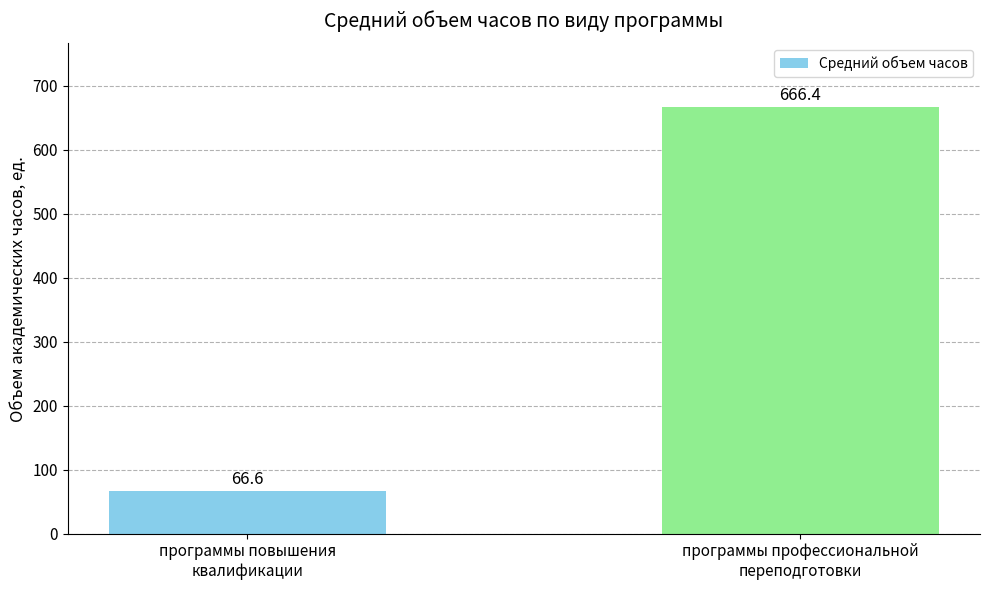

Approximately how many times larger is the value at программы профессиональной
переподготовки compared to программы повышения
квалификации?

10.0